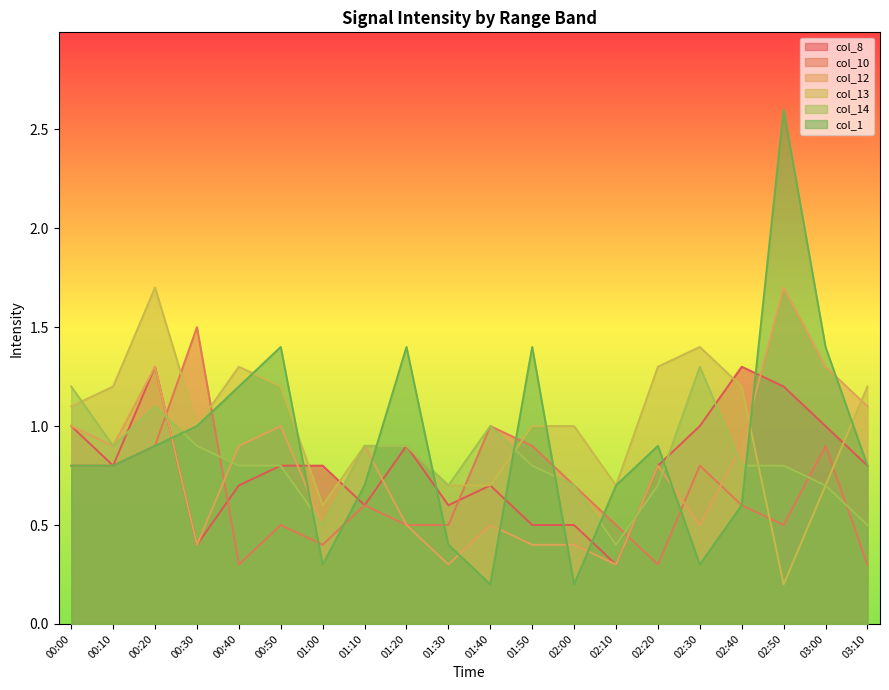

What are all the series names shown in the legend?

col_8, col_10, col_12, col_13, col_14, col_1